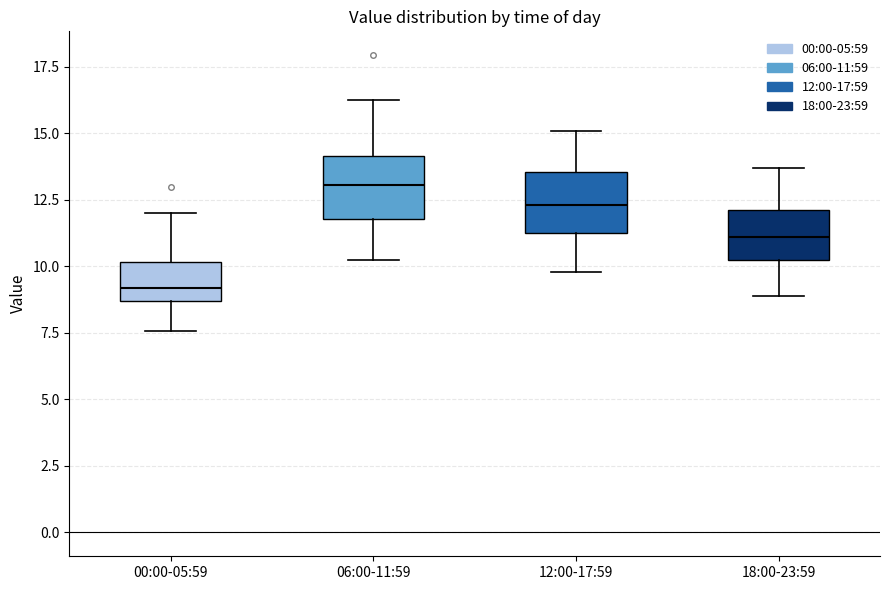

Reading left to right, transcribe this box plot: for each box, give where its median line is, the range the box spans, and where its two whiskers end, as read against the y-axis. The values are not printed on the chart, so give them approximately, as read against the axis.

00:00-05:59: median 9.0, box 8.5 to 10.0, whiskers 7.5 to 12.0
06:00-11:59: median 13.0, box 12.0 to 14.0, whiskers 10.0 to 16.0
12:00-17:59: median 12.5, box 11.5 to 13.5, whiskers 10.0 to 15.0
18:00-23:59: median 11.0, box 10.5 to 12.0, whiskers 9.0 to 13.5